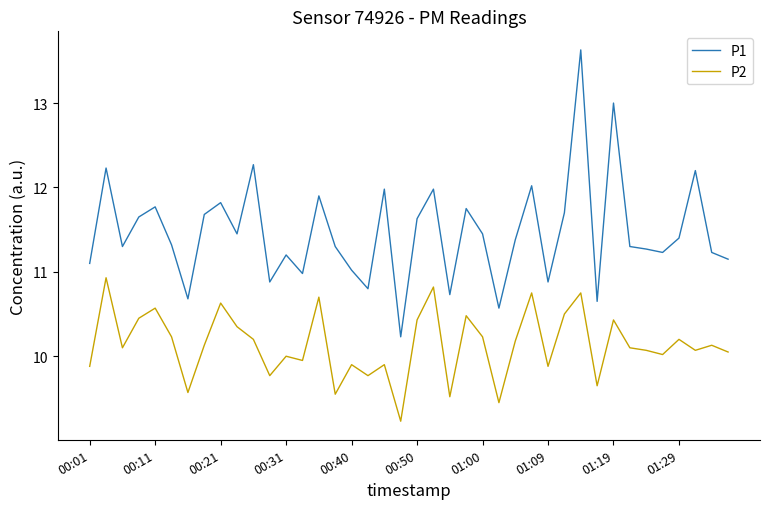

What is the greatest value displayed?

13.6